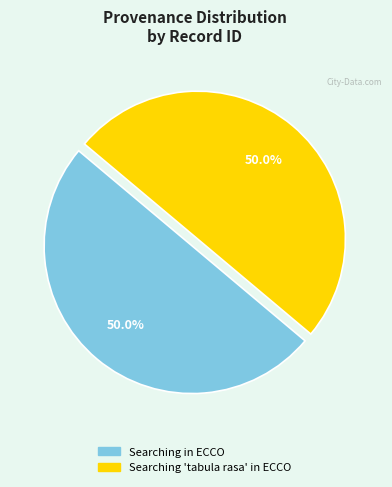

Rank the categories by value from lowest to highest.

Searching in ECCO, Searching "tabula rasa" in ECCO